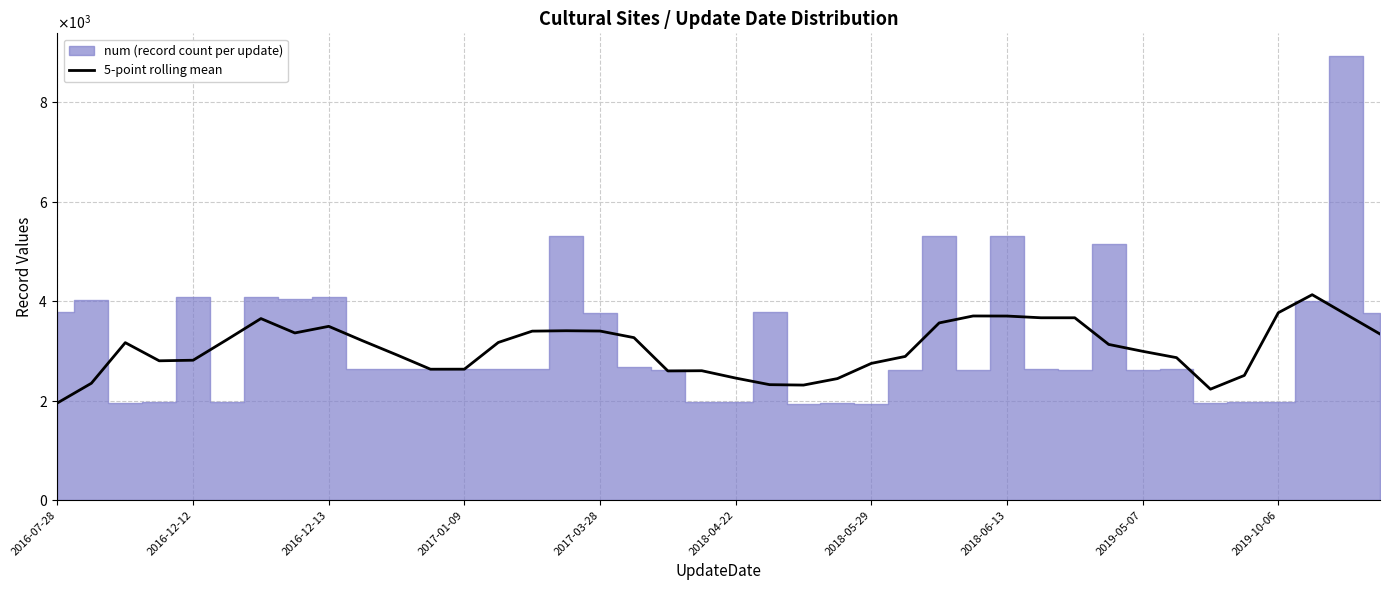

Reading right to left, list all the values displayed in this chart.

3338.8	3733.2	4128.0	3765.6	2506.4	2230.0	2863.6	2991.2	3129.2	3664.6	3664.8	3699.4	3700.8	3561.2	2888.0	2748.4	2442.6	2312.4	2320.8	2453.0	2600.8	2596.6	3265.6	3398.2	3404.2	3396.2	3169.0	2632.0	2631.2	2921.0	3202.2	3492.6	3360.0	3648.6	3226.0	2811.8	2800.2	3164.8	2349.0	1954.0